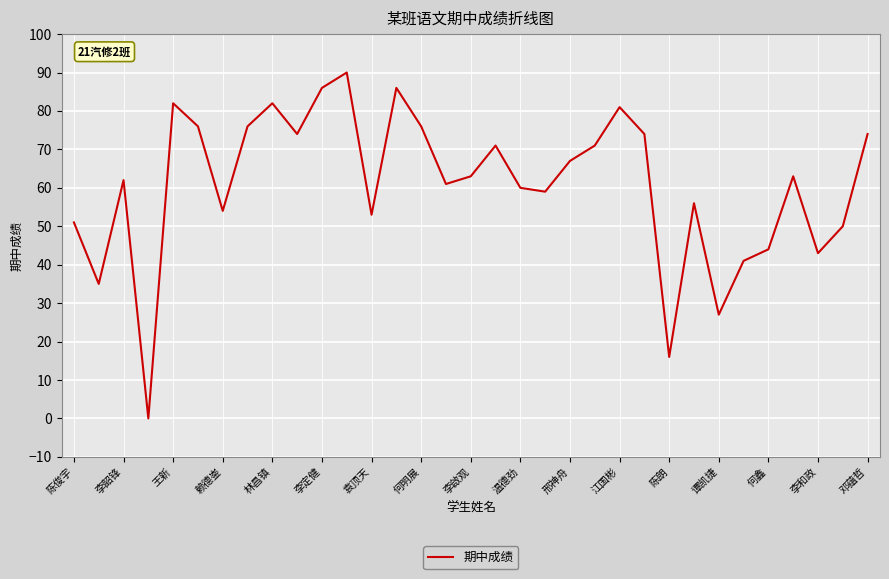

What is the maximum value shown in the chart?

90